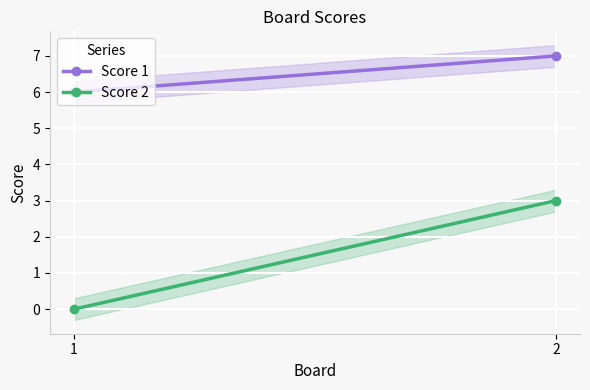

At which category does the chart reach its minimum across all series?

1